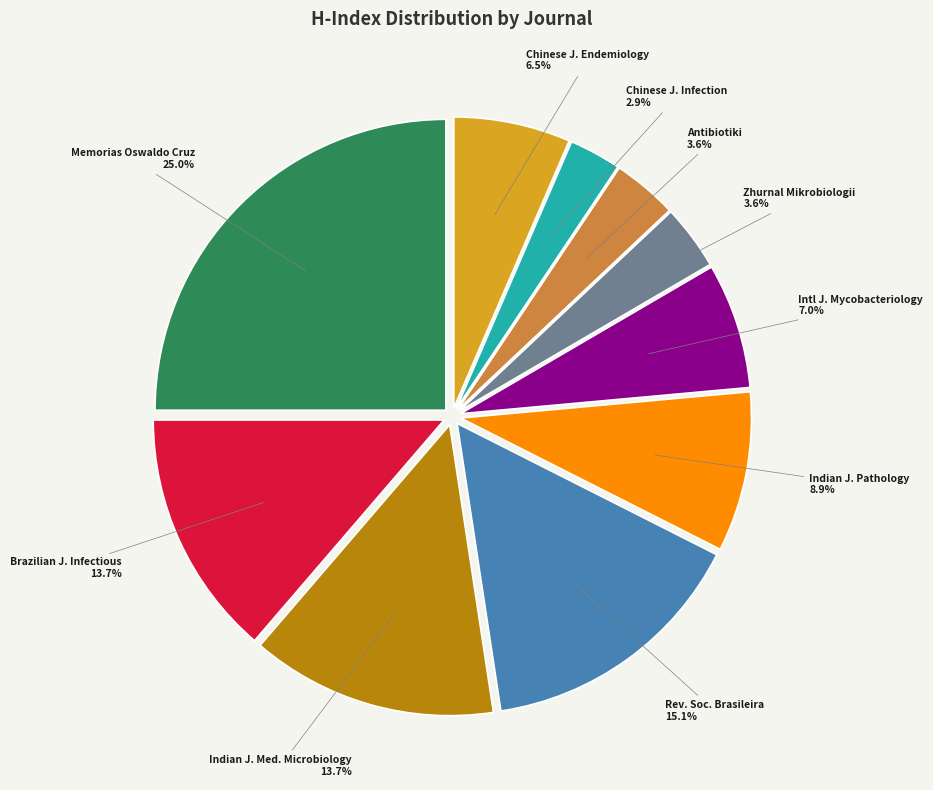

Combined, do Antibiotiki 3.6% and Chinese J. Infection 2.9% account for over 50%?

No